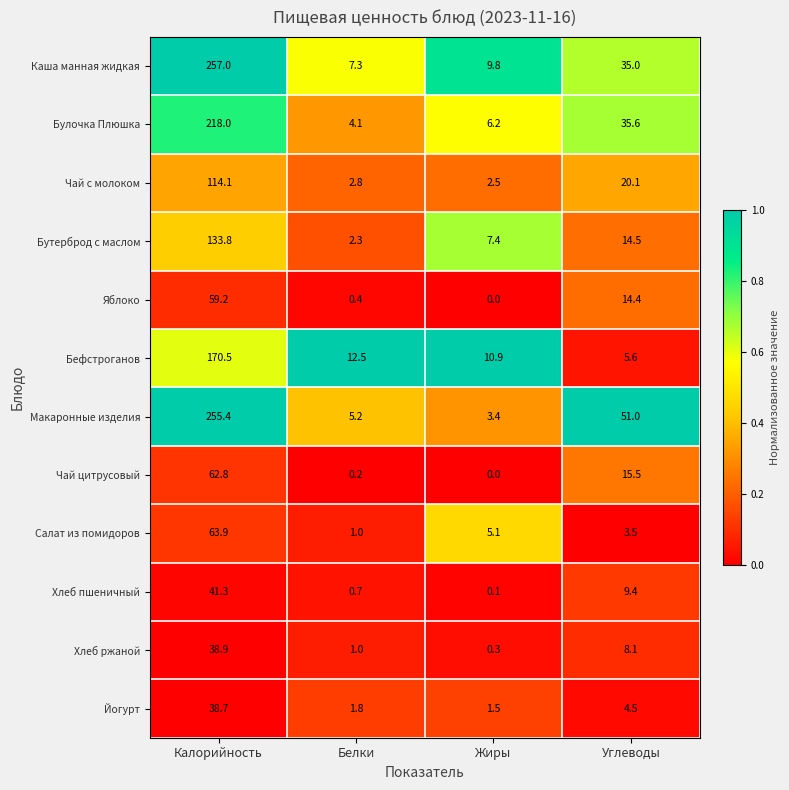

What is the maximum value shown in the chart?

257.0